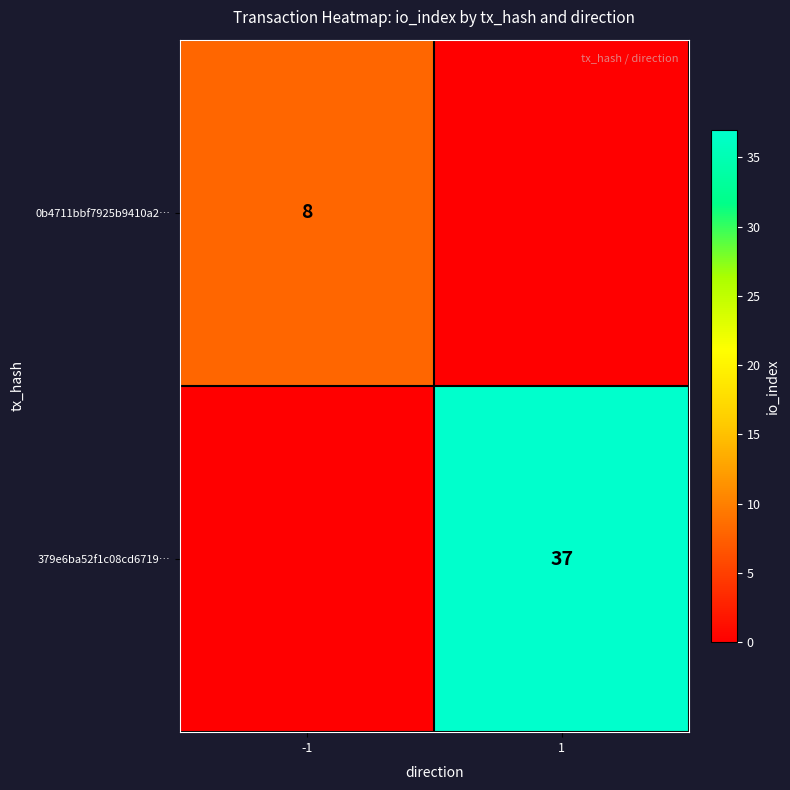

Is it true that 379e6ba52f1c08cd6719… equals 13 at 1?

False